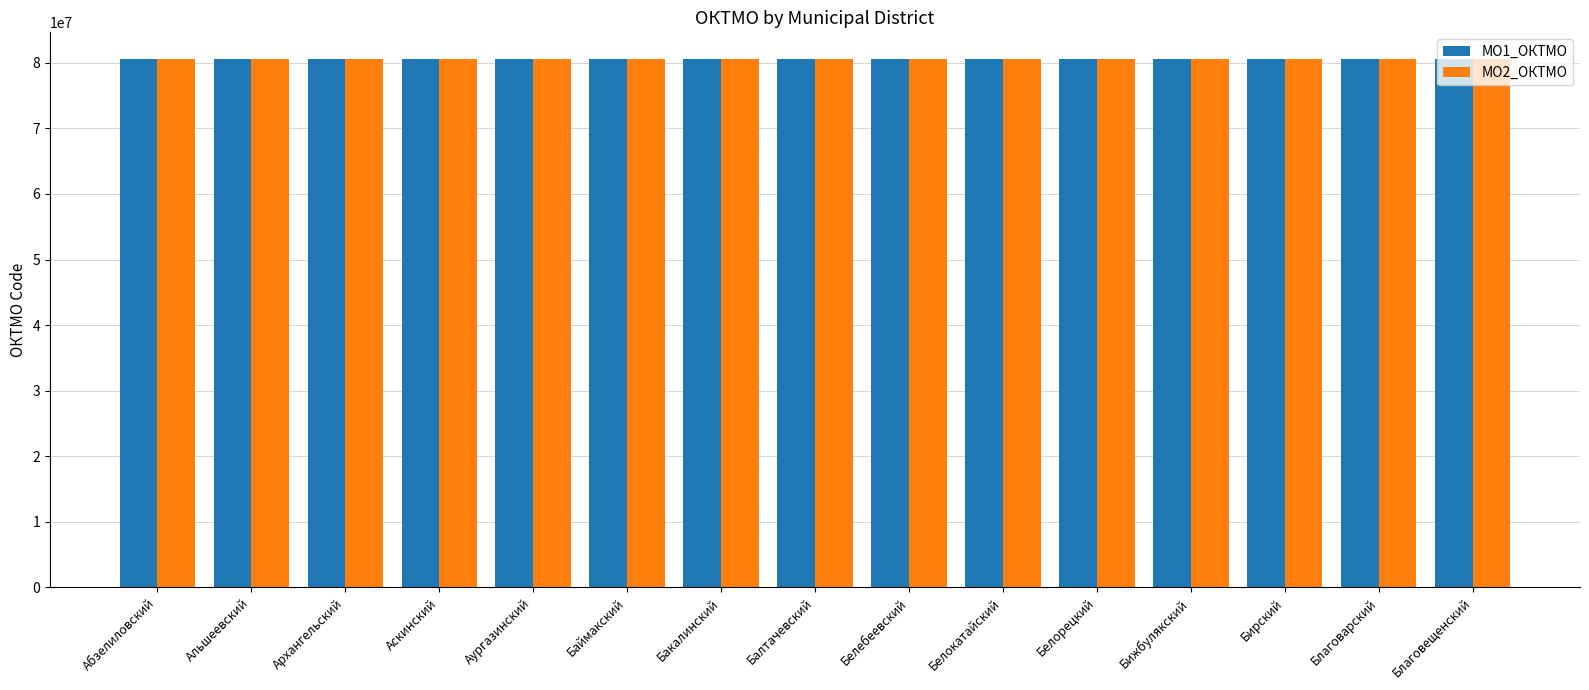

Is it true that МО1_ОКТМО equals 80601000 at Абзелиловский?

True